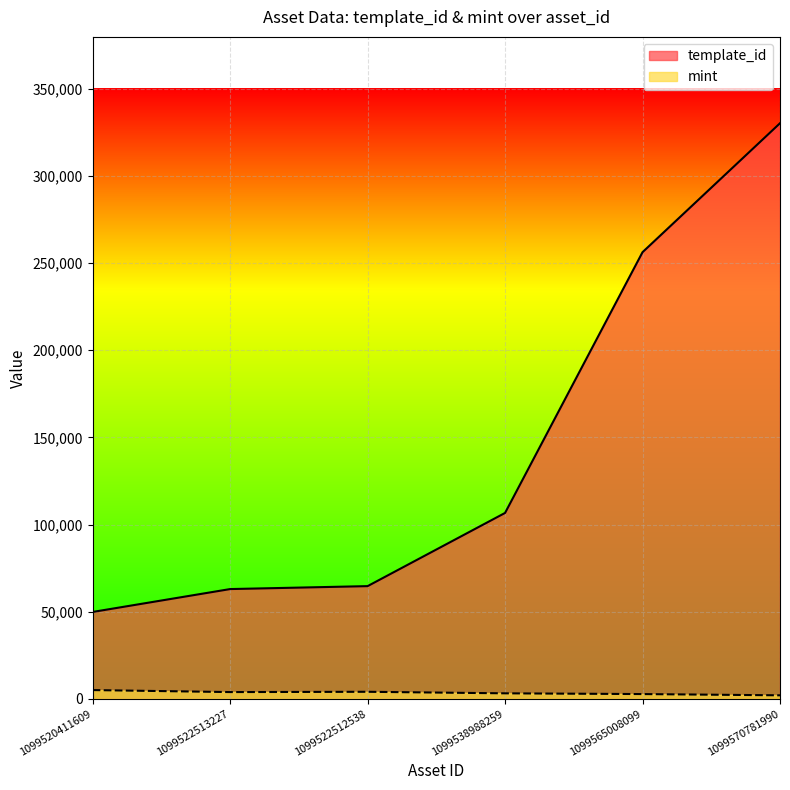

How many interior local valleys does the mint series have?

1